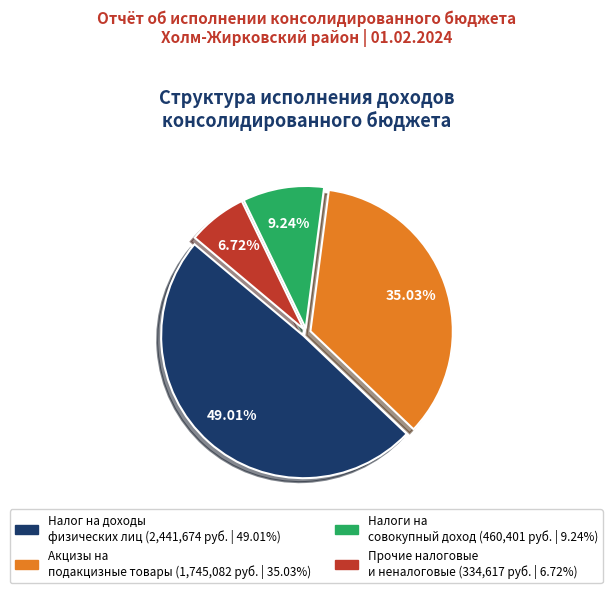

Is there a majority slice in this chart?

No